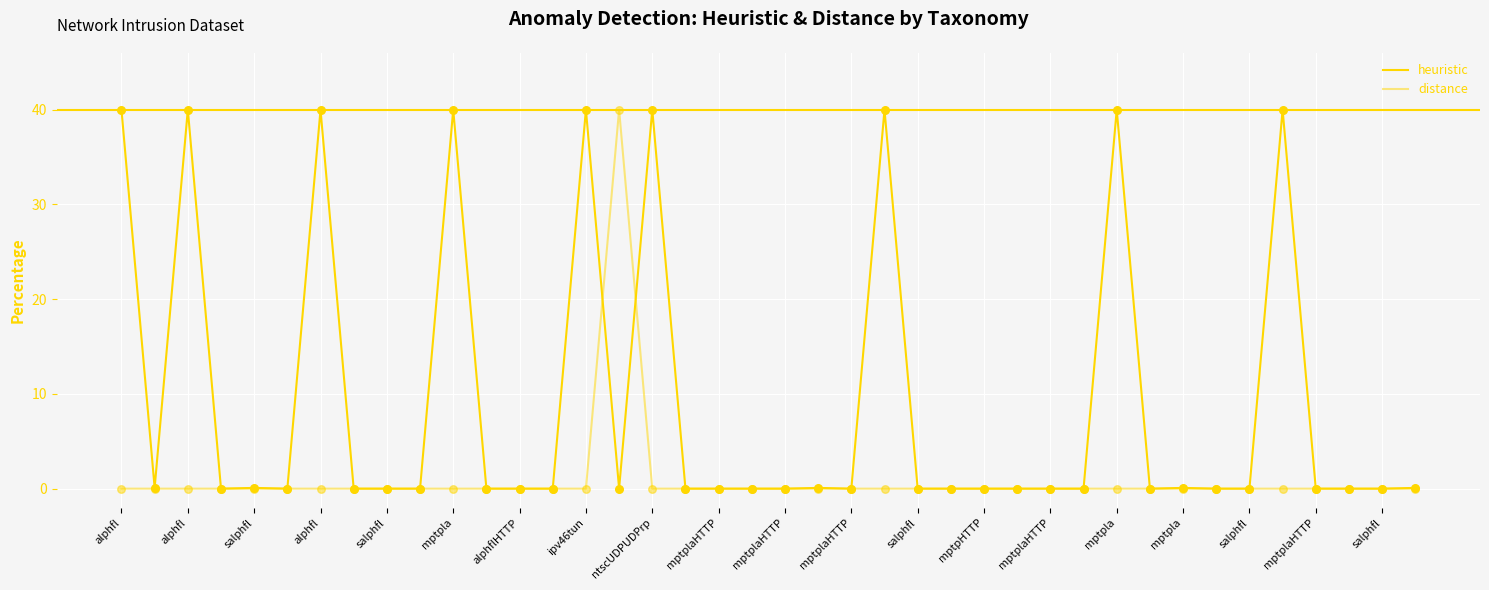

How many lines are shown in the chart?

2